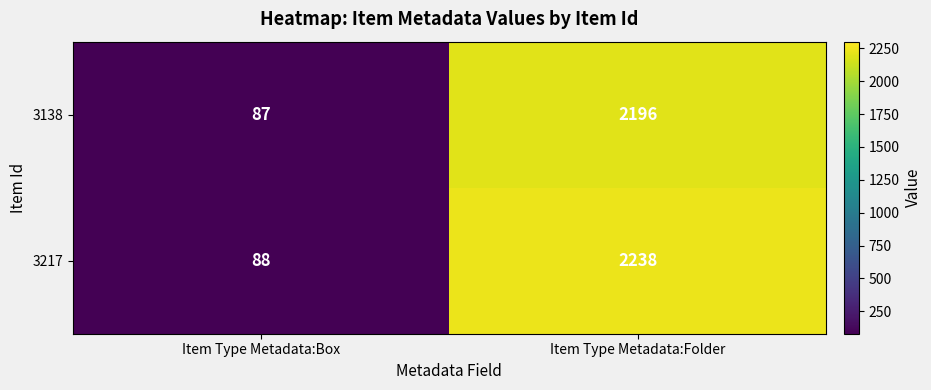

The 3138 series shows 87 at Item Type Metadata:Box. True or false?

True